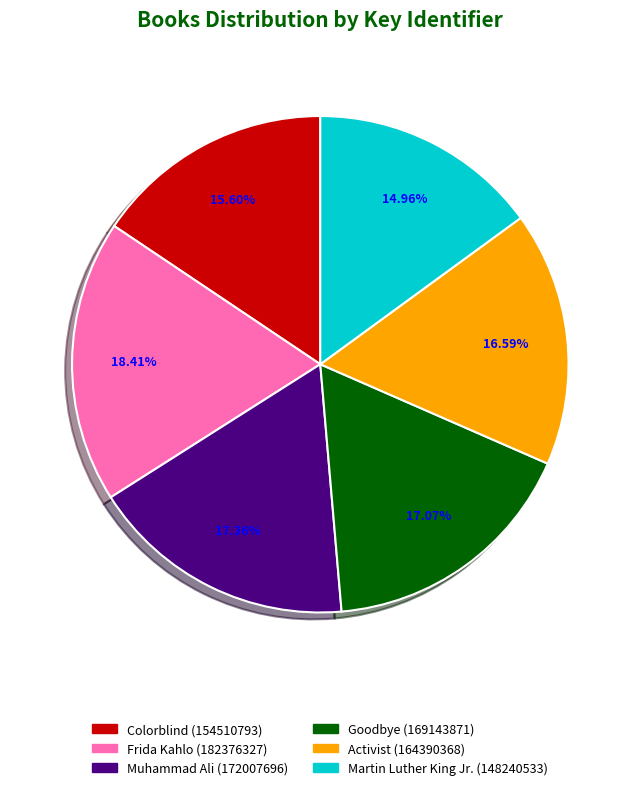

What percentage is the Colorblind (154510793) slice, to the nearest percent?

16%